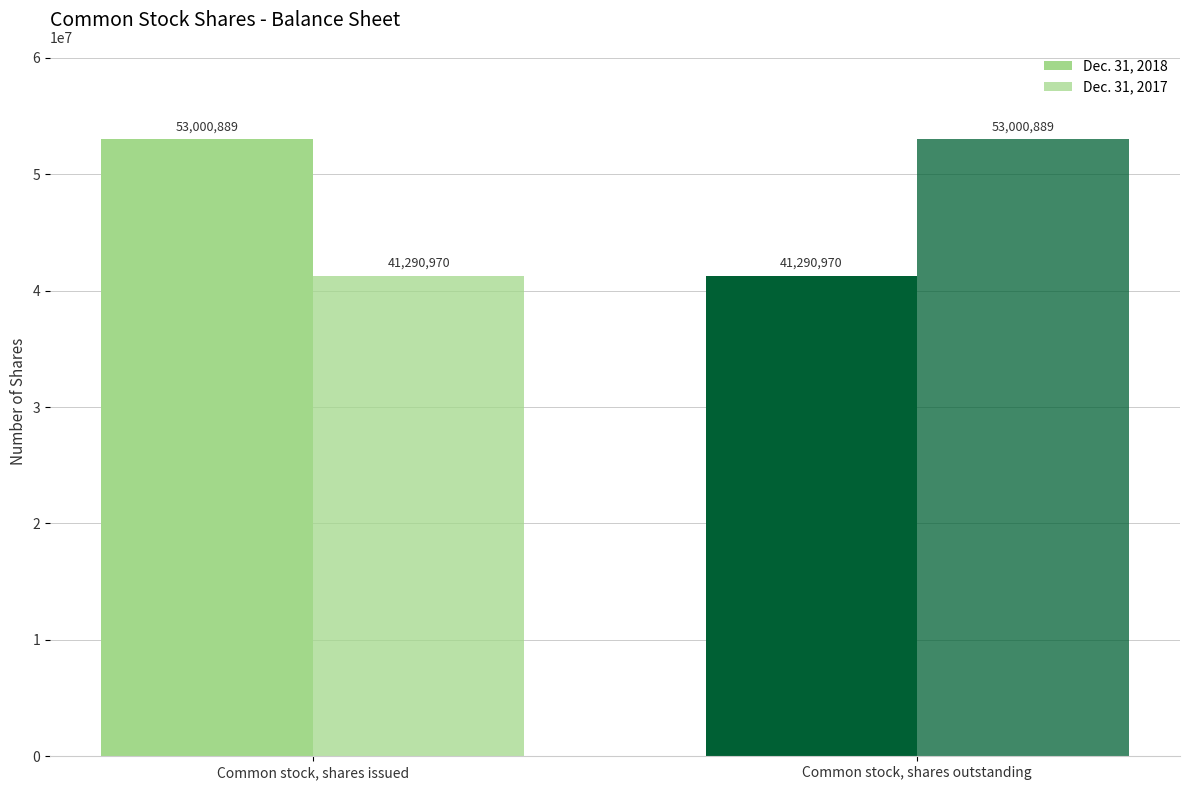

Which has a higher value, Common stock, shares issued or Common stock, shares outstanding?

Common stock, shares issued